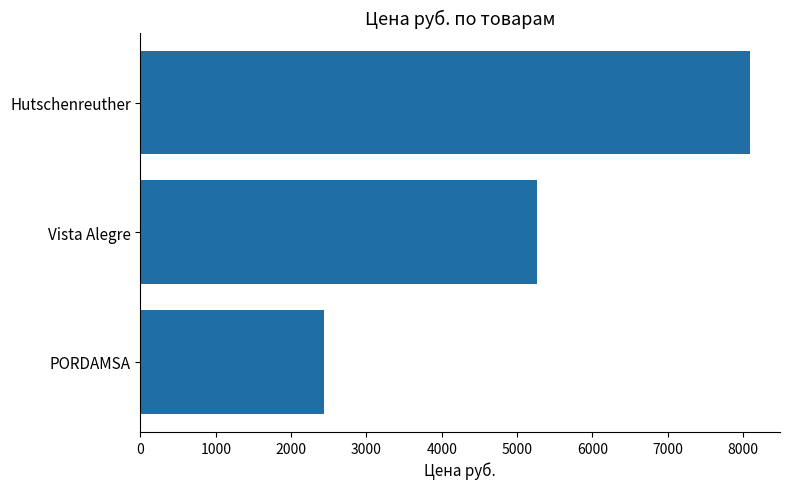

The chart shows a value of 8085 at Hutschenreuther. True or false?

True